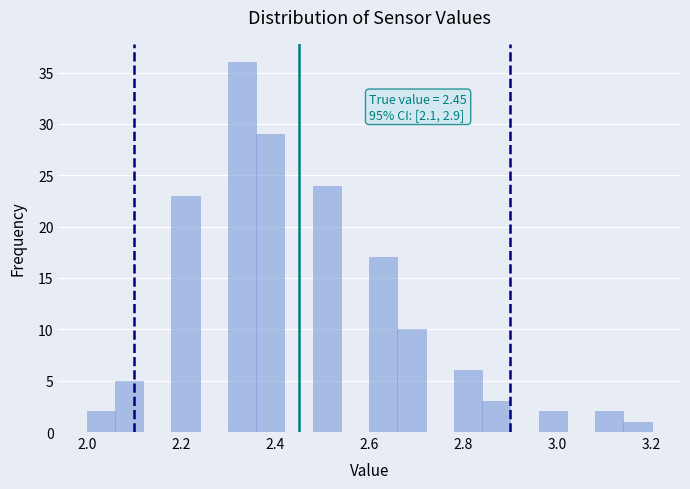

Read against the x-axis, roughly where is the centre of the tallest bar?

2.34